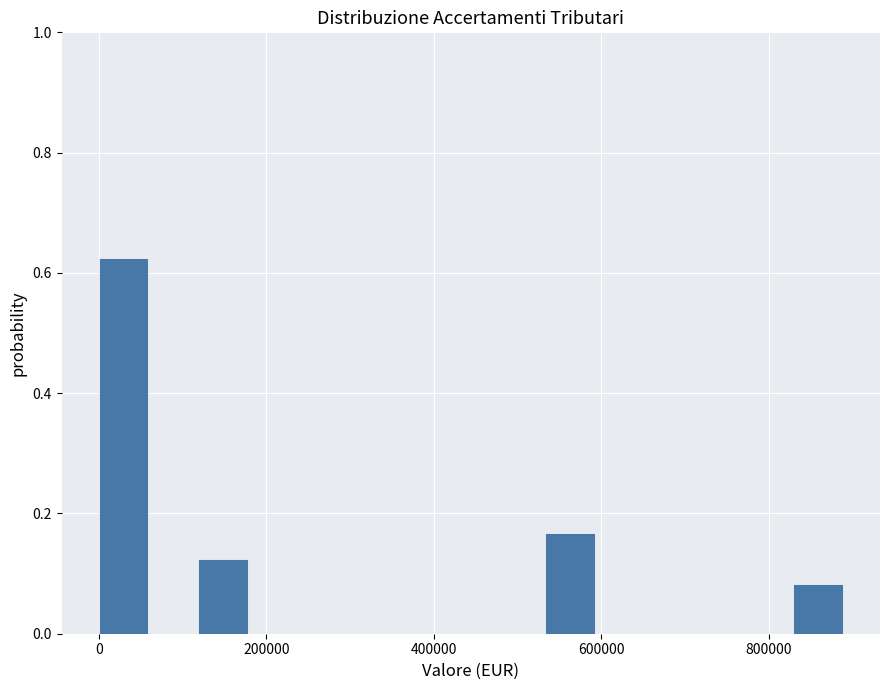

Around what value on the x-axis is the tallest bar? Give the approximate position of its centre, as read against the axis.

20000